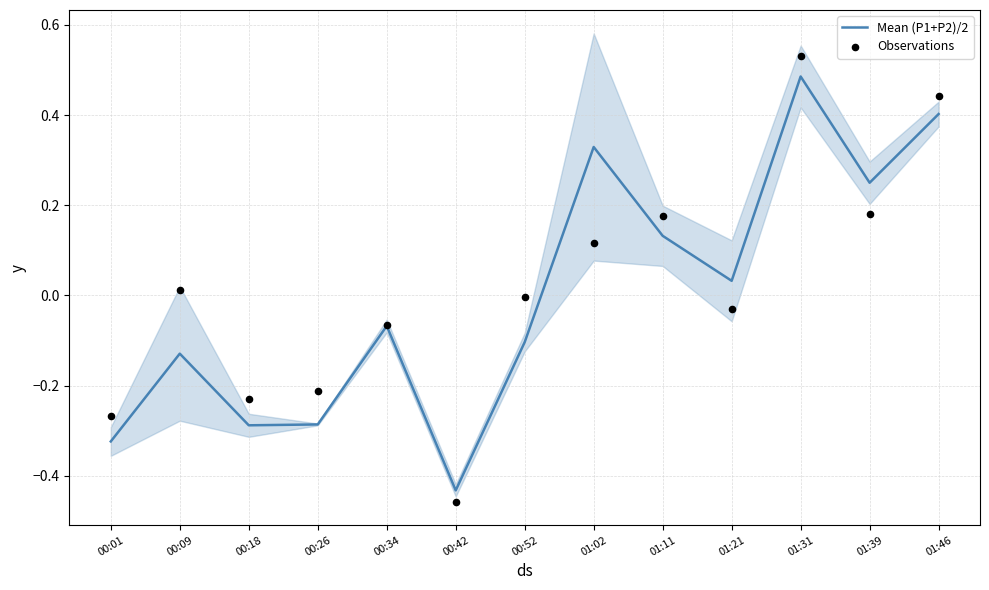

Which series contains the lowest Y value?

Observations